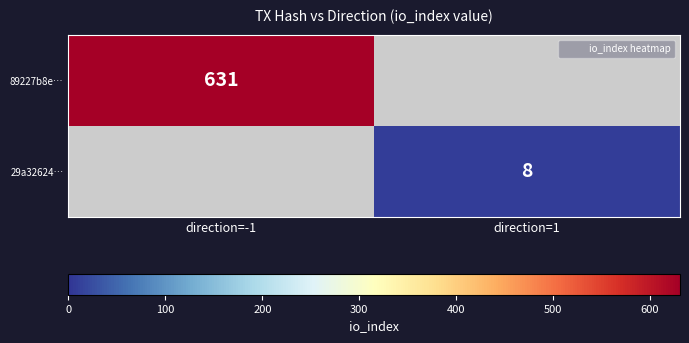

At direction=-1, list the series in order from largest to smallest.

89227b8e…, 29a32624…